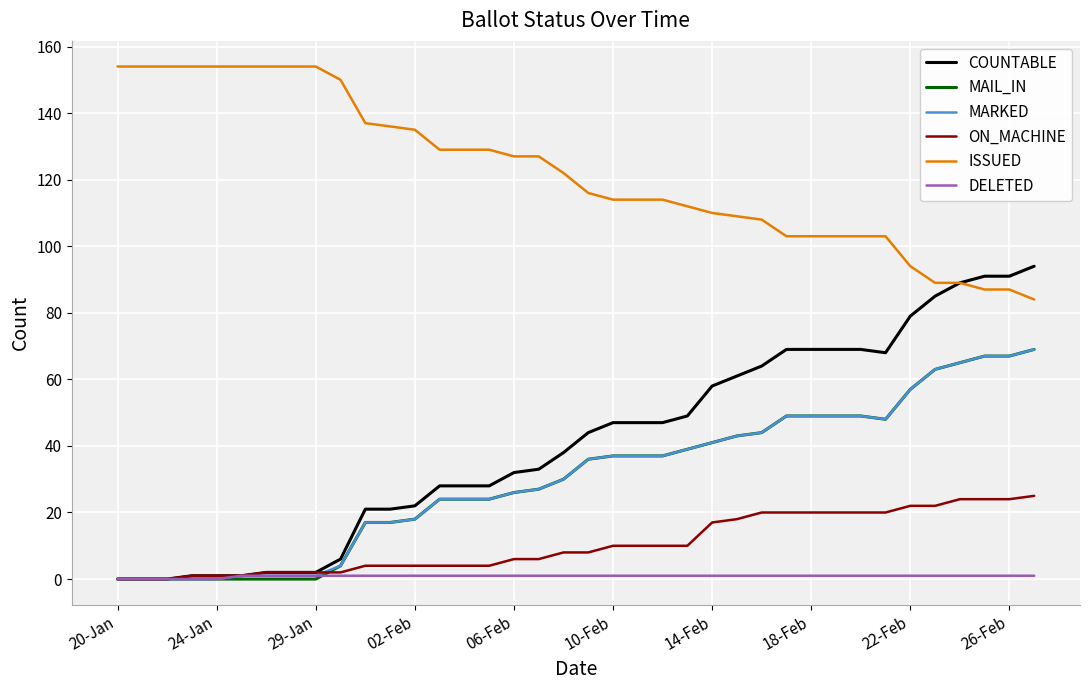

Reading left to right, transcribe all the data shown in this chart.

COUNTABLE: 0	0	0	1	1	1	2	2	2	6	21	21	22	28	28	28	32	33	38	44	47	47	47	49	58	61	64	69	69	69	69	68	79	85	89	91	91	94
MAIL_IN: 0	0	0	0	0	0	0	0	0	4	17	17	18	24	24	24	26	27	30	36	37	37	37	39	41	43	44	49	49	49	49	48	57	63	65	67	67	69
MARKED: 0	0	0	0	0	1	1	1	1	4	17	17	18	24	24	24	26	27	30	36	37	37	37	39	41	43	44	49	49	49	49	48	57	63	65	67	67	69
ON_MACHINE: 0	0	0	1	1	1	2	2	2	2	4	4	4	4	4	4	6	6	8	8	10	10	10	10	17	18	20	20	20	20	20	20	22	22	24	24	24	25
ISSUED: 154	154	154	154	154	154	154	154	154	150	137	136	135	129	129	129	127	127	122	116	114	114	114	112	110	109	108	103	103	103	103	103	94	89	89	87	87	84
DELETED: 0	0	0	0	0	1	1	1	1	1	1	1	1	1	1	1	1	1	1	1	1	1	1	1	1	1	1	1	1	1	1	1	1	1	1	1	1	1